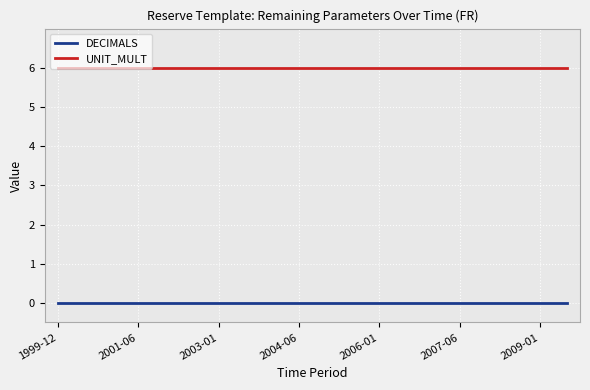

Rank the series by their maximum value, from lowest to highest.

DECIMALS, UNIT_MULT